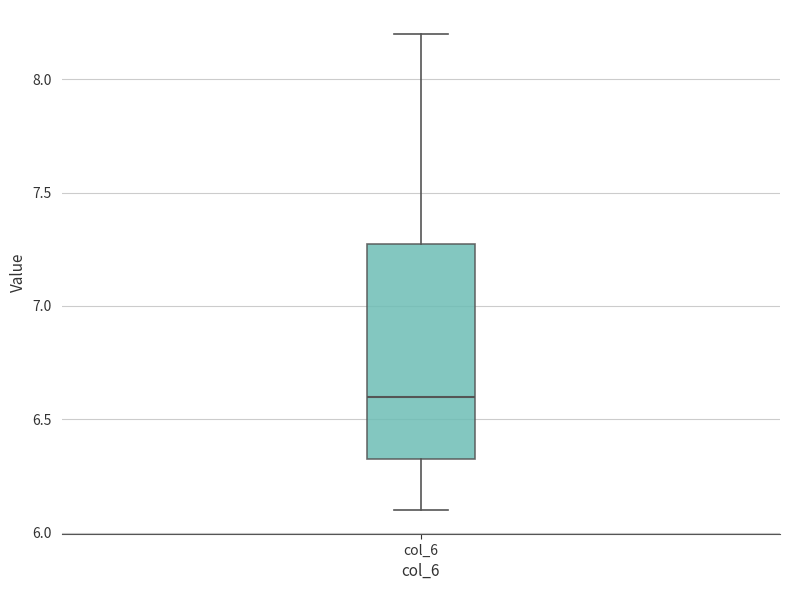

Where does the upper whisker of the box for col_6 end on the y-axis? The values are not printed on the chart, so give them approximately, as read against the axis.

8.20